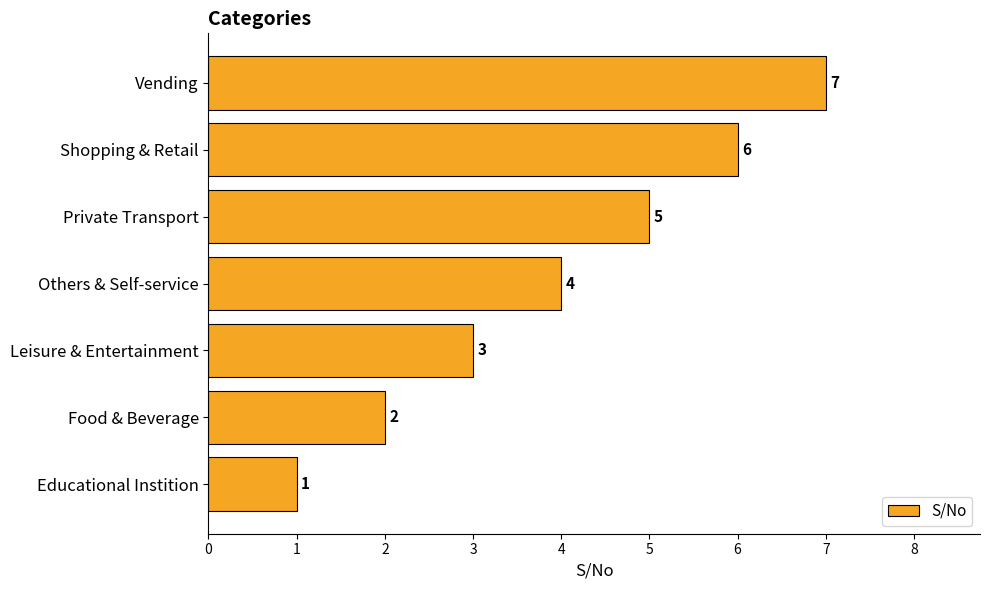

Count the values in the range 2 to 6.

5